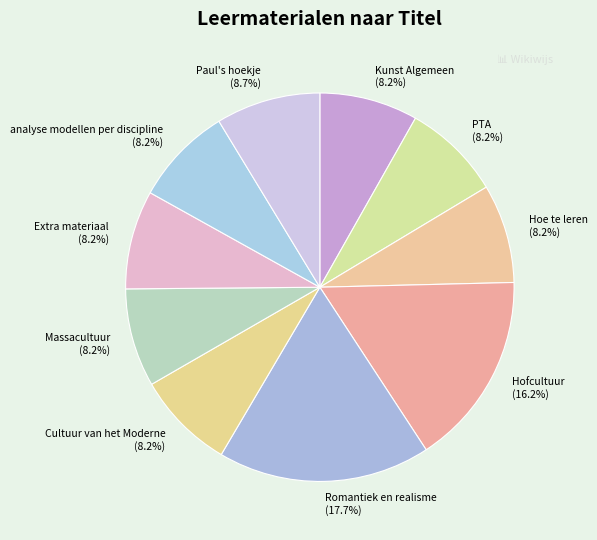

How many segments does this pie chart have?

10